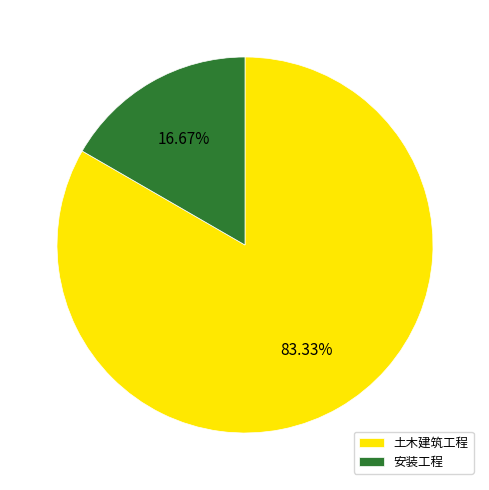

To the nearest percent, what portion does 土木建筑工程 represent?

83%